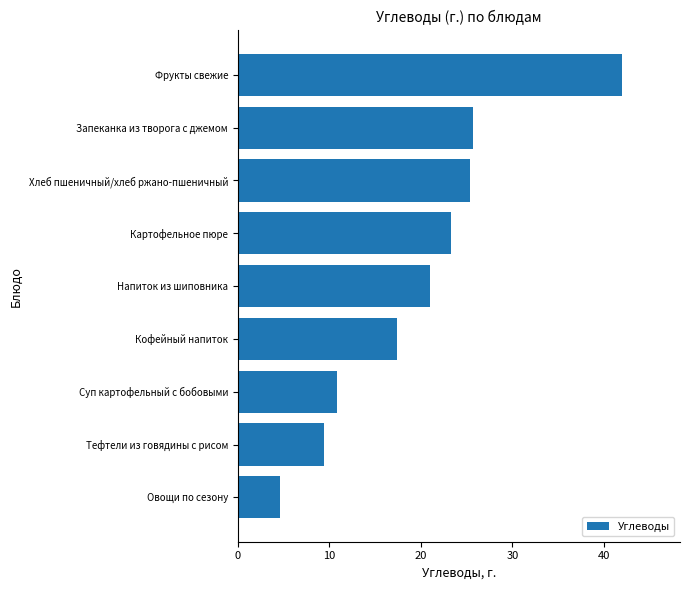

The chart shows a value of 13.0 at Картофельное пюре. True or false?

False